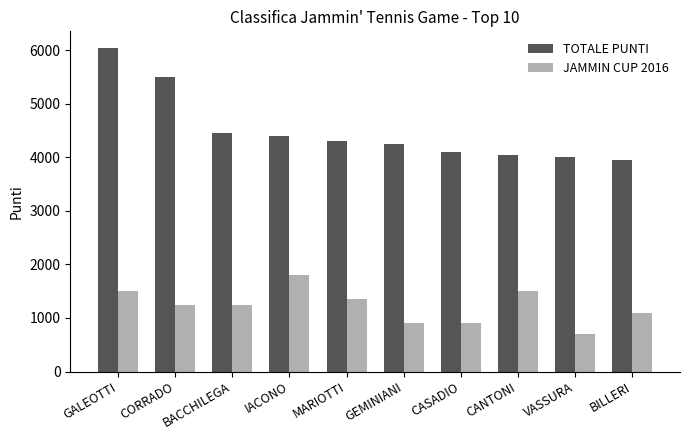

At which category is the sum across all series the highest?

GALEOTTI